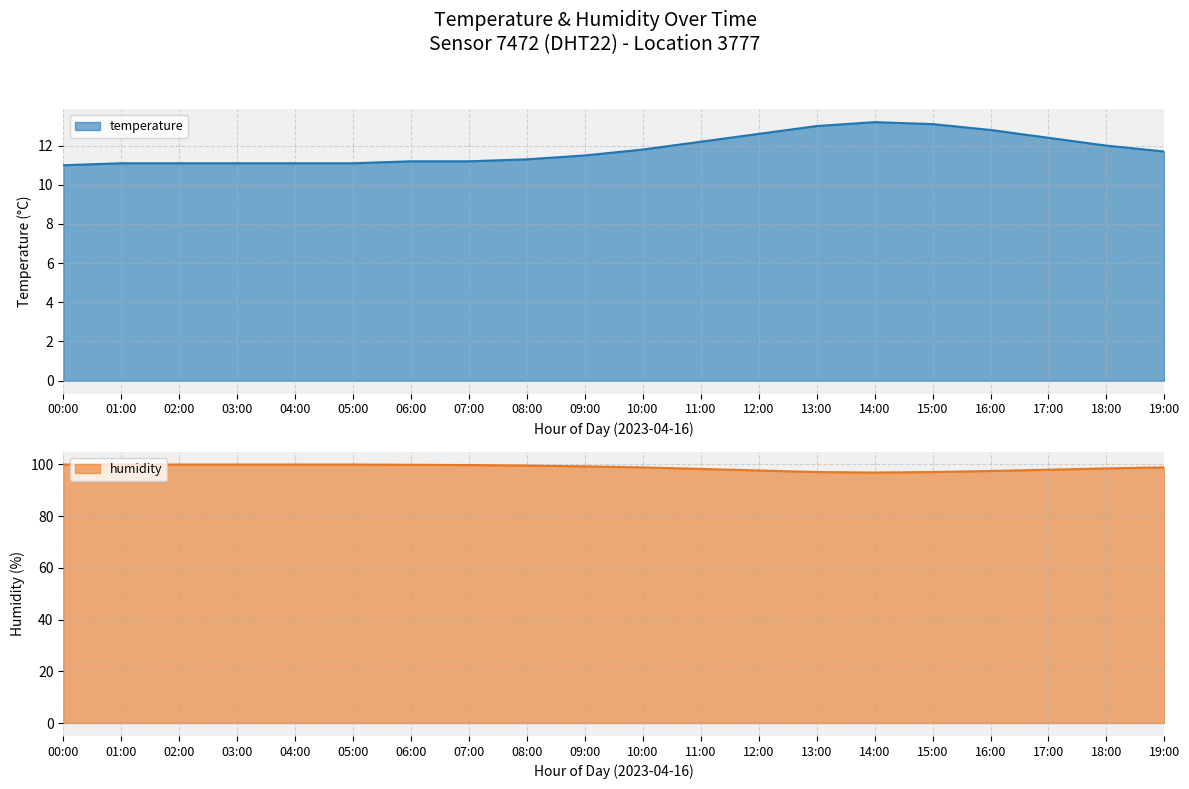

At how many categories does at least one series exceed 36?

20